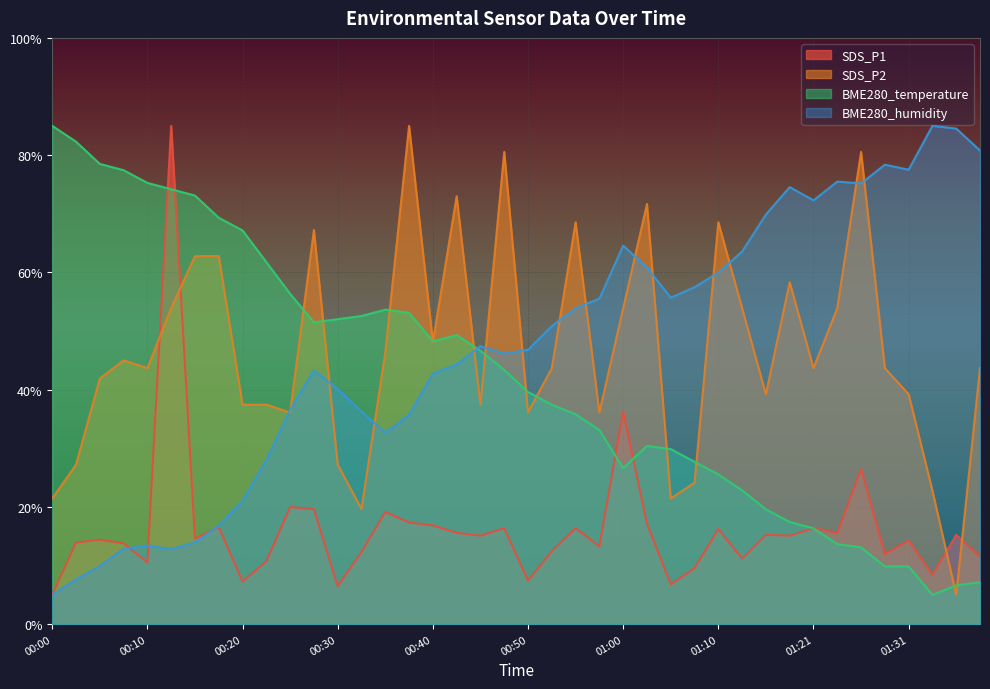

True or false: BME280_temperature has more than 2 points higher than both neighbors.

True